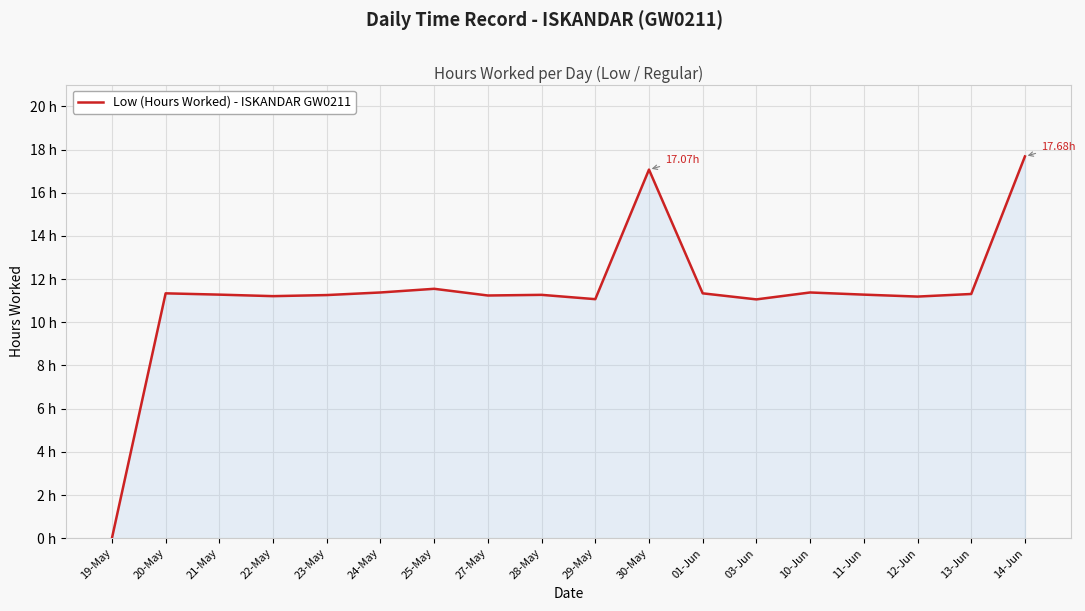

Does the chart display data point markers on the line(s)?

No